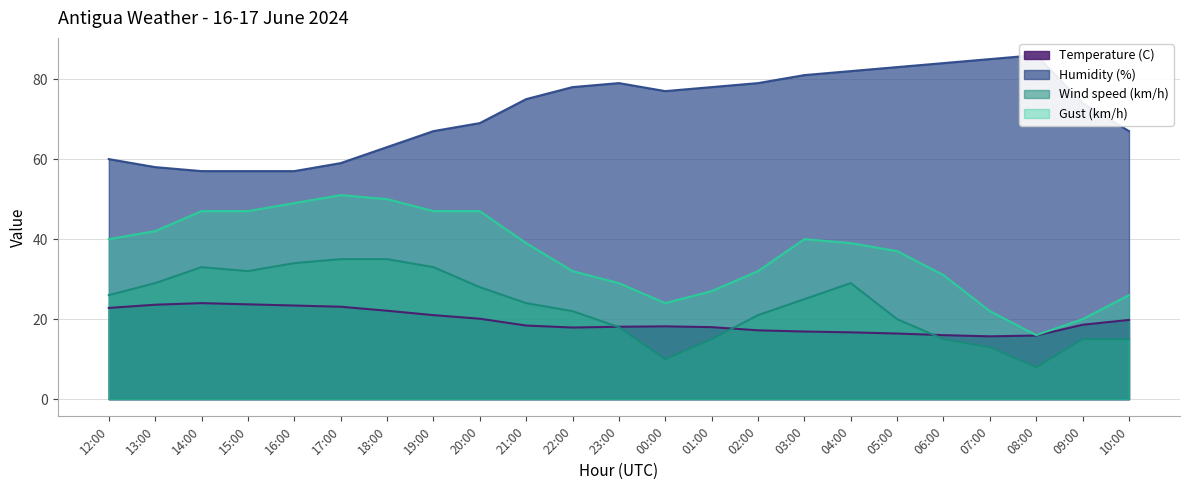

Which series has the largest total across all categories?

Humidity (%)